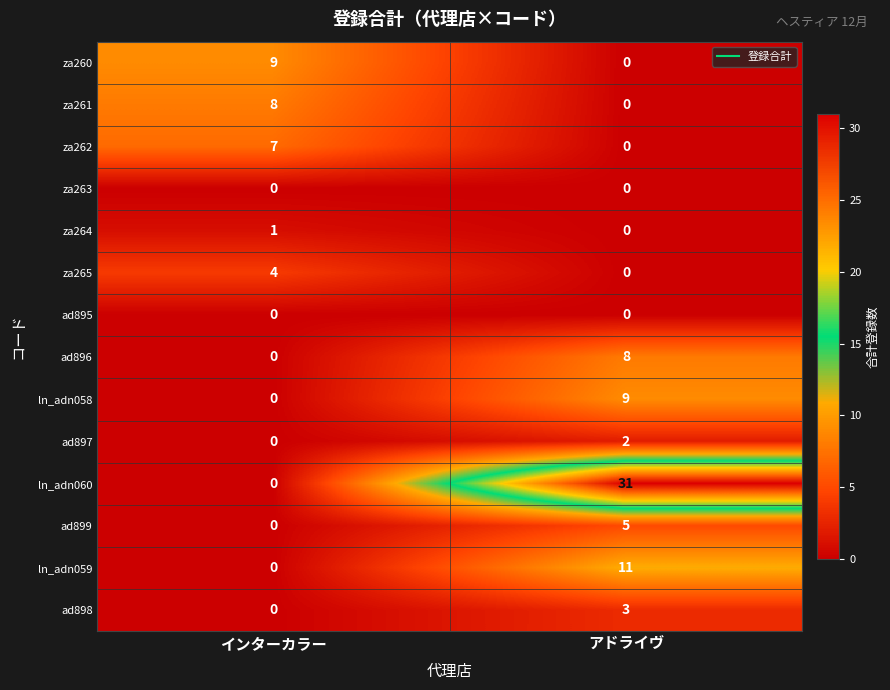

Which series has the widest spread of values?

ln_adn060